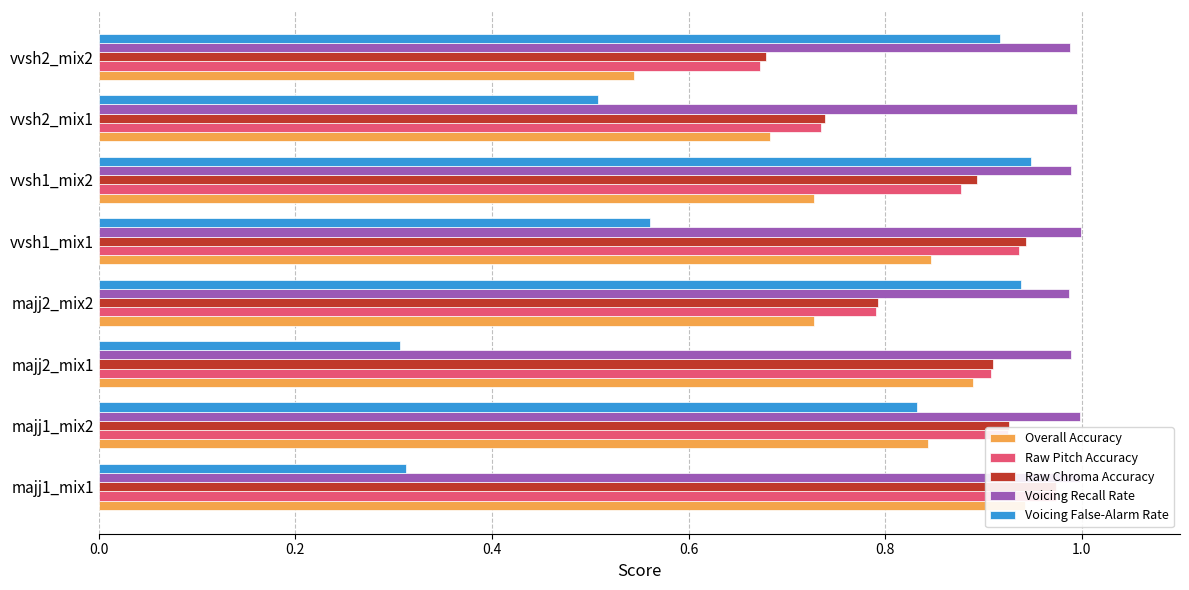

What is the difference between the maximum and second lowest values in the Voicing False-Alarm Rate series?

0.6